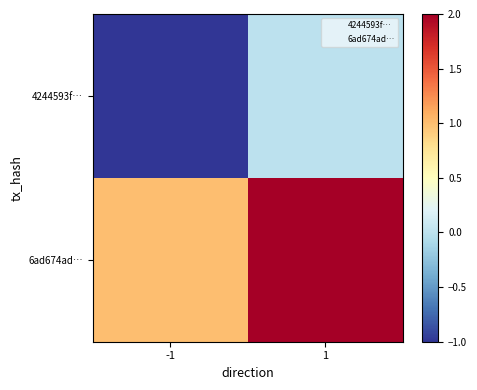

How many distinct data groups are displayed?

2